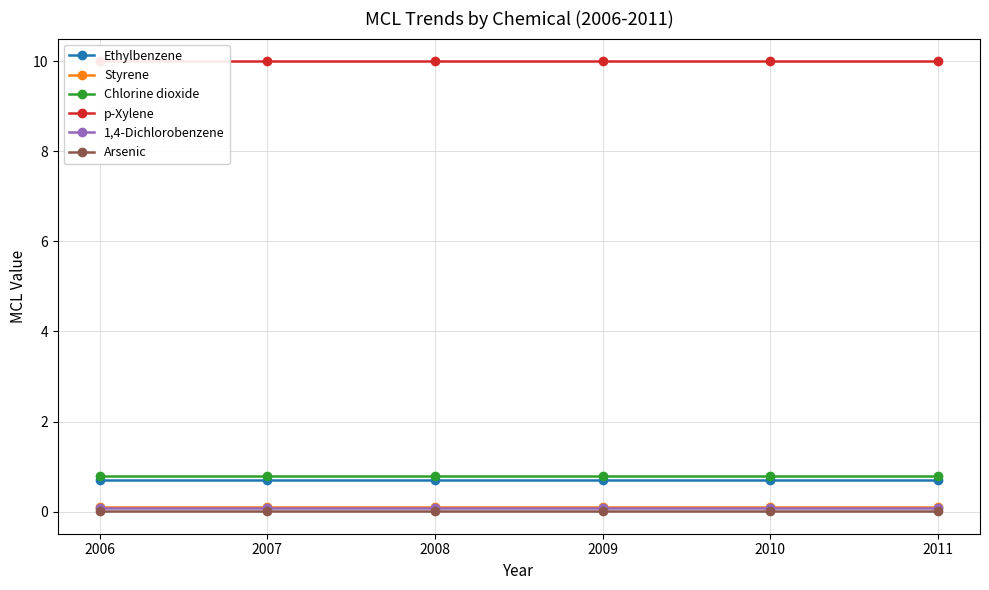

Is the value of Ethylbenzene at 2009 greater than the value of Arsenic at 2011?

Yes